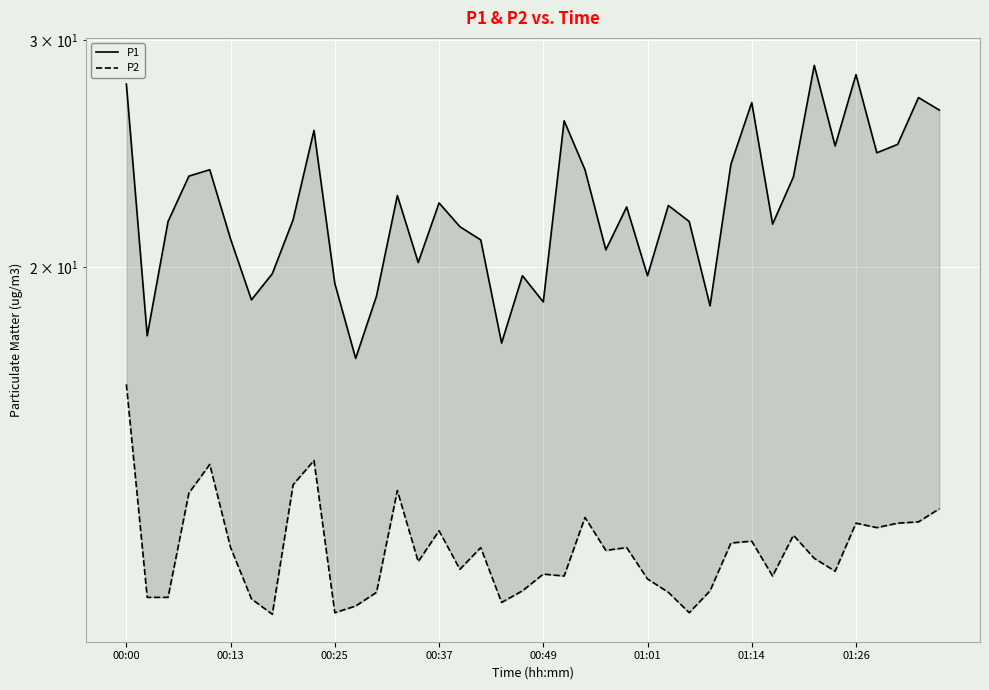

How many interior local valleys does the P2 series have?

11